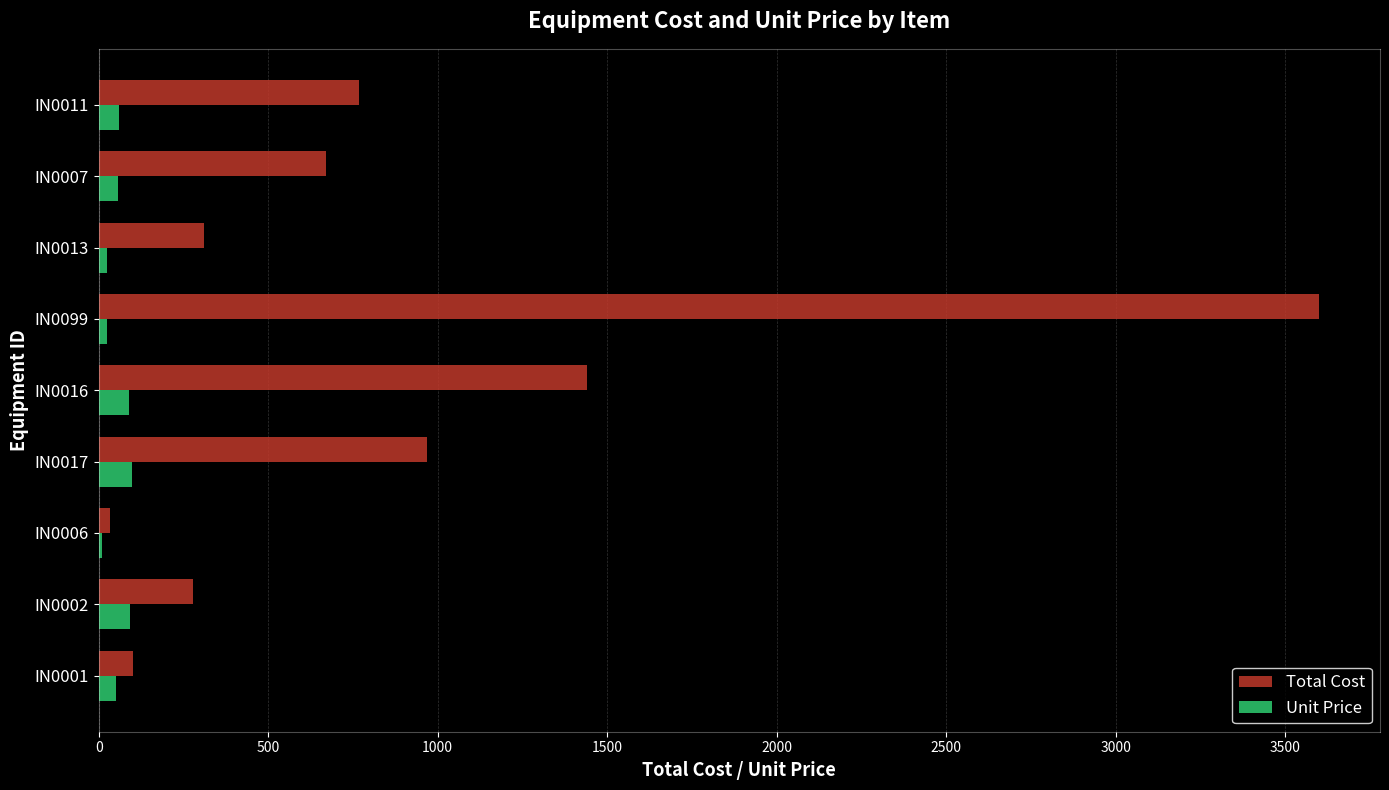

At which category is the sum across all series the highest?

IN0099